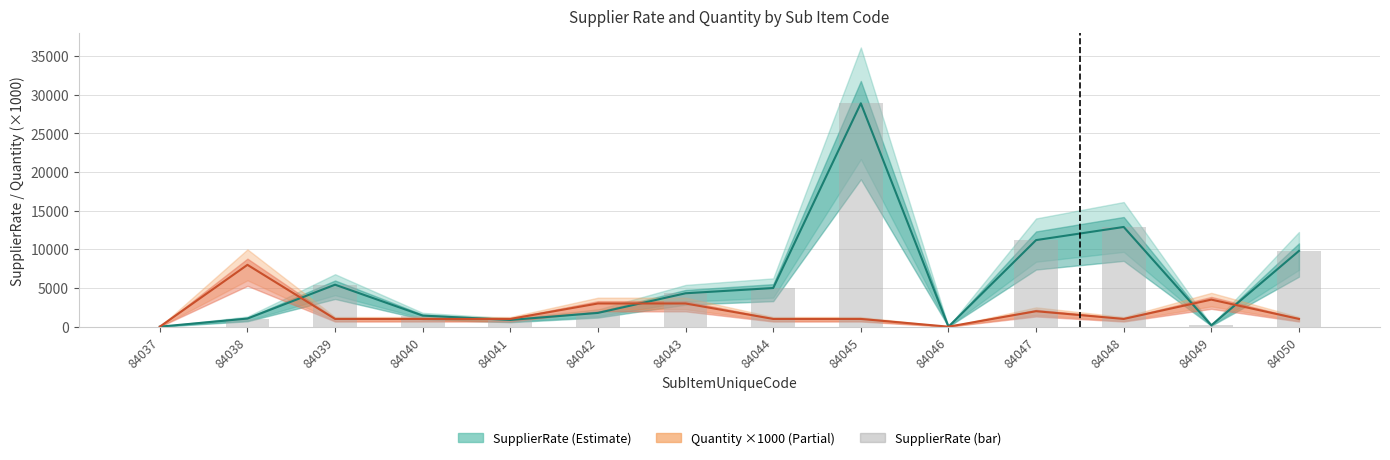

Is the value of SupplierRate at 84045 greater than the value of SupplierRate (bar) at 84044?

Yes